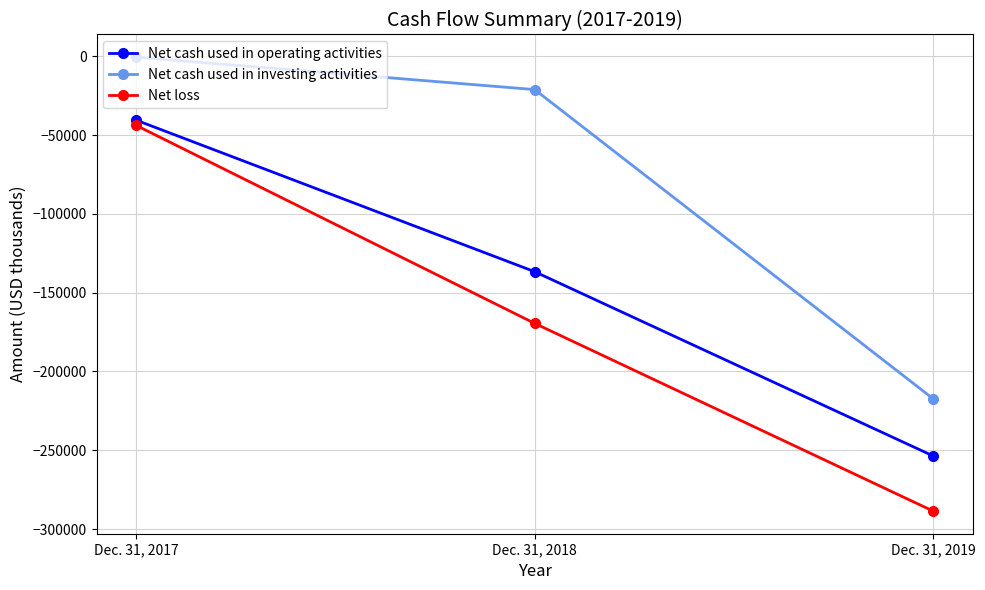

Is the value of Net cash used in operating activities at Dec. 31, 2017 greater than the value of Net cash used in investing activities at Dec. 31, 2018?

No